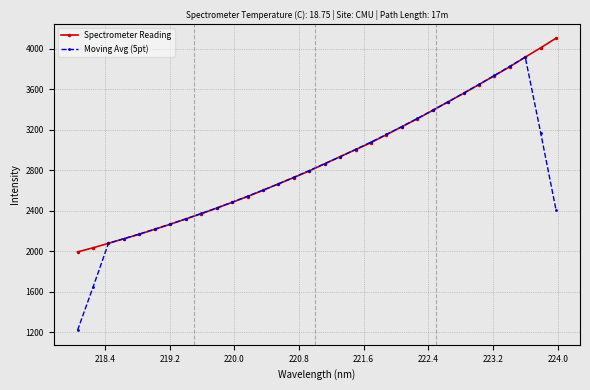

Which series has the largest range (max minus min)?

Moving Avg (5pt)